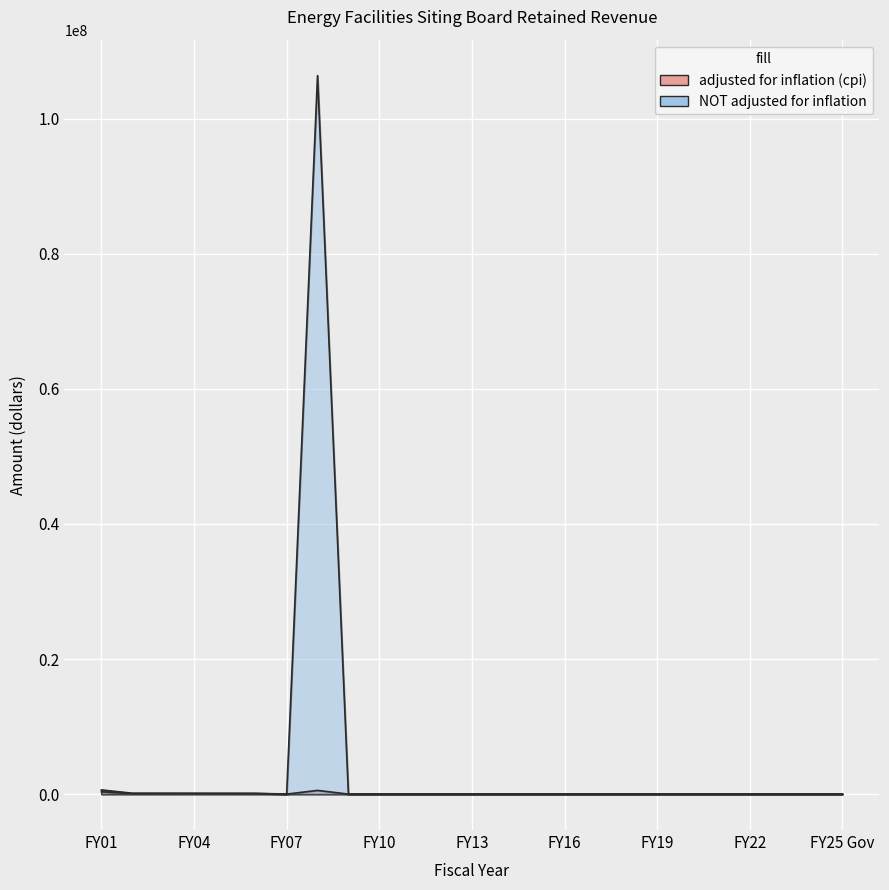

Which category has the lowest value in the NOT adjusted for inflation series?

FY07